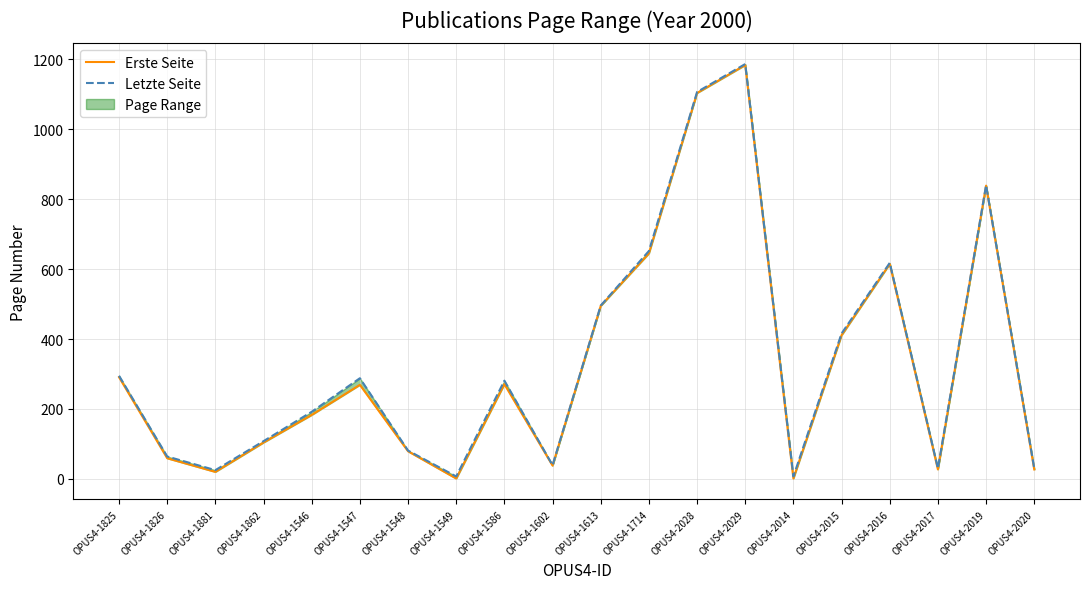

Reading left to right, list all the values displayed in this chart.

Erste Seite: 291	59	20	104	183	269	79	1	271	38	495	645	1104	1184	1	411	615	27	839	27
Letzte Seite: 295	64	25	108	192	288	81	7	281	39	496	652	1107	1187	7	416	618	30	840	30